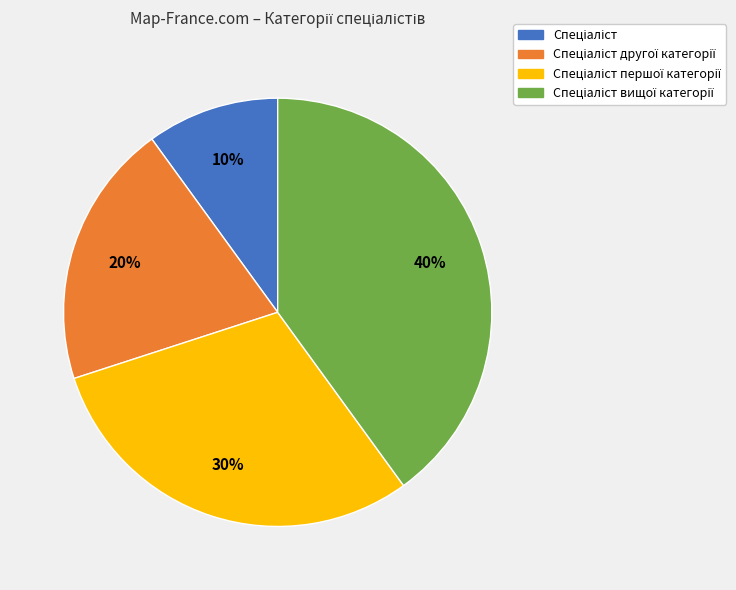

To the nearest percent, what is the difference between the largest and smallest slice percentages?

30%